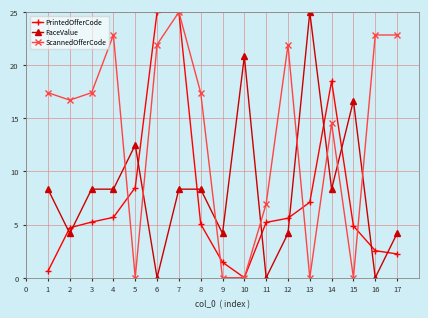

True or false: ScannedOfferCode has a value of 10.7 at 2.

False